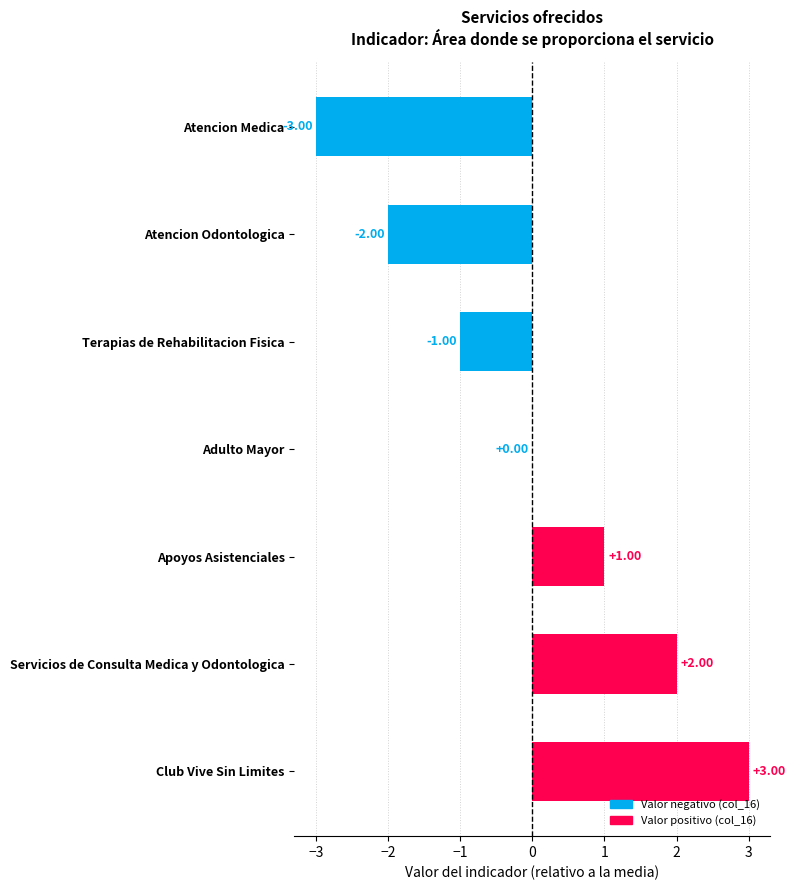

Which has a higher value, Servicios de Consulta Medica y Odontologica or Atencion Medica?

Servicios de Consulta Medica y Odontologica